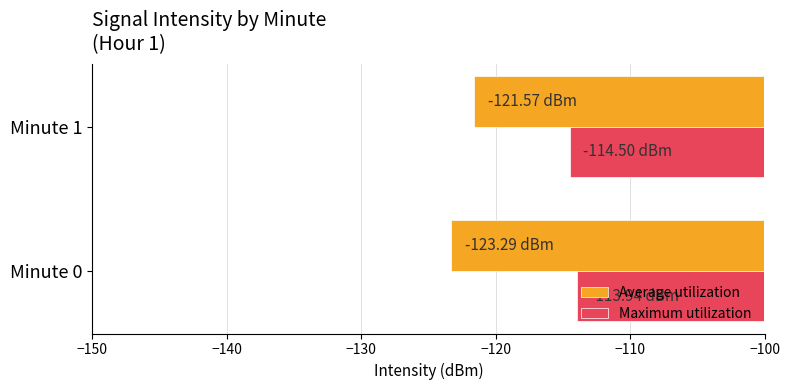

What is the minimum value shown in the chart?

-123.3